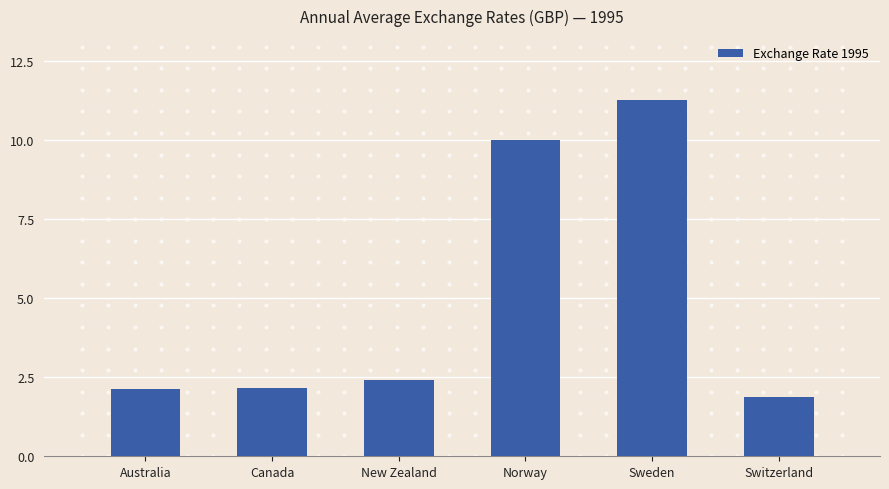

Approximately how many times larger is the value at Sweden compared to New Zealand?

4.7